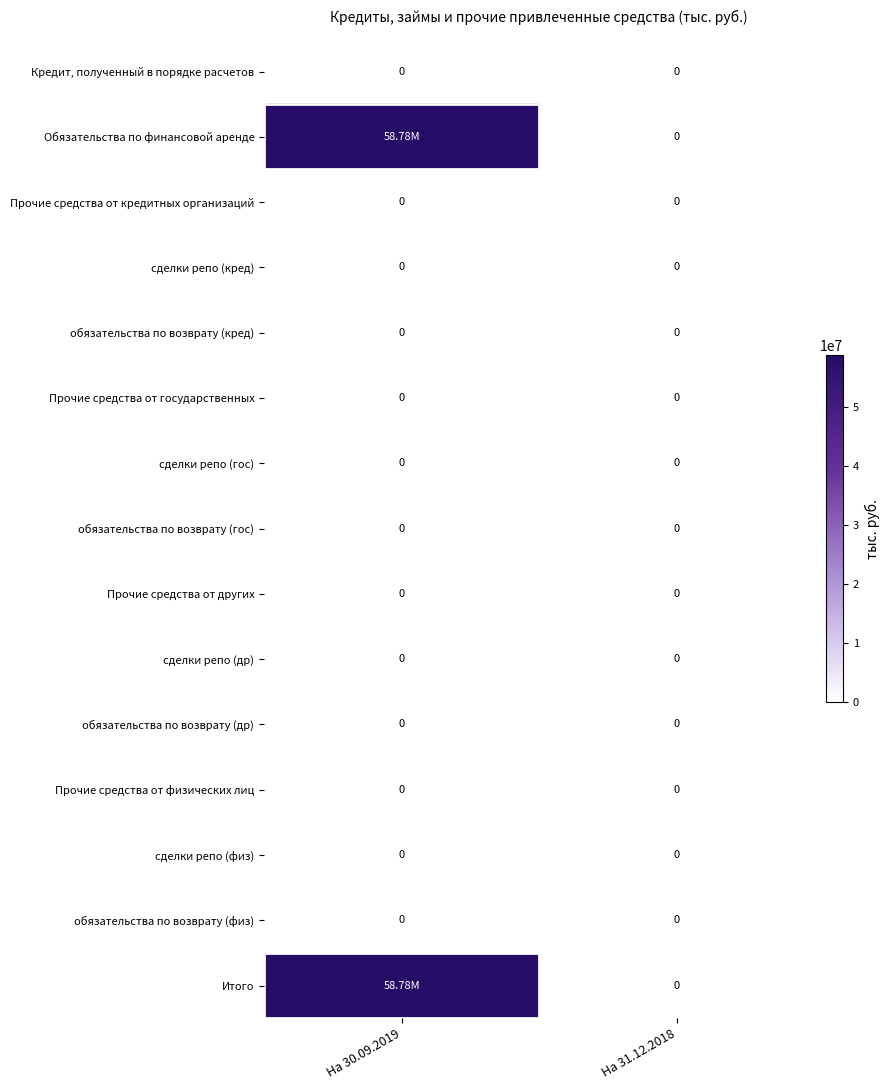

Which series has the largest total across all categories?

Обязательства по финансовой аренде